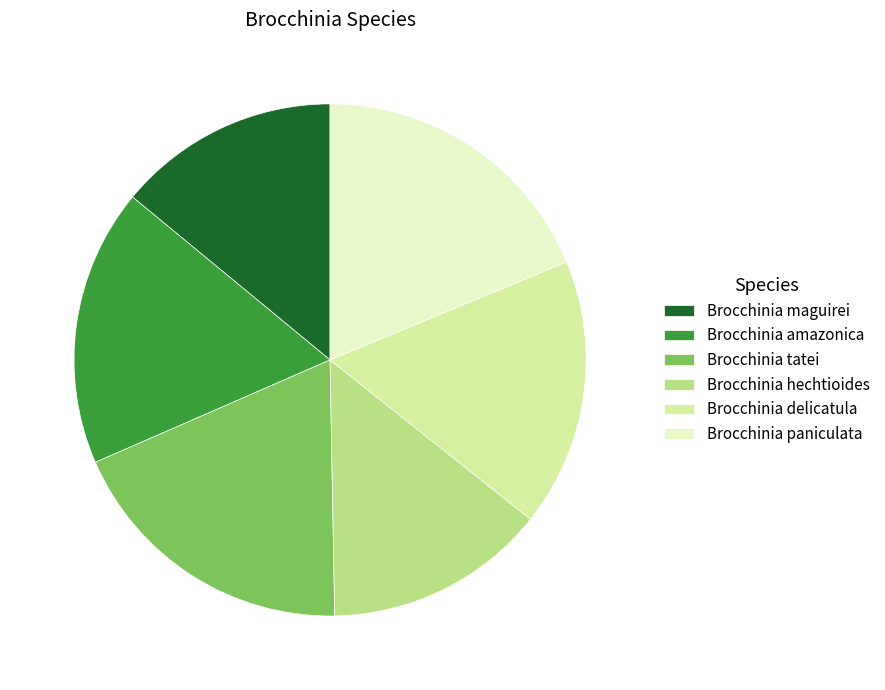

Is the sum of Brocchinia paniculata and Brocchinia delicatula greater than half?

No